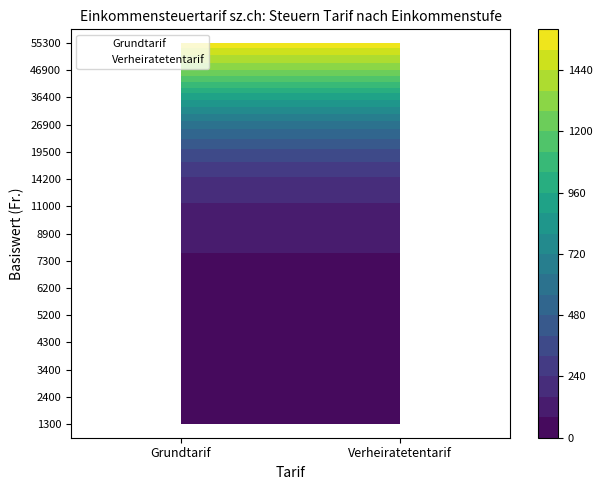

What is the lowest value of the 6200 series?

51.5